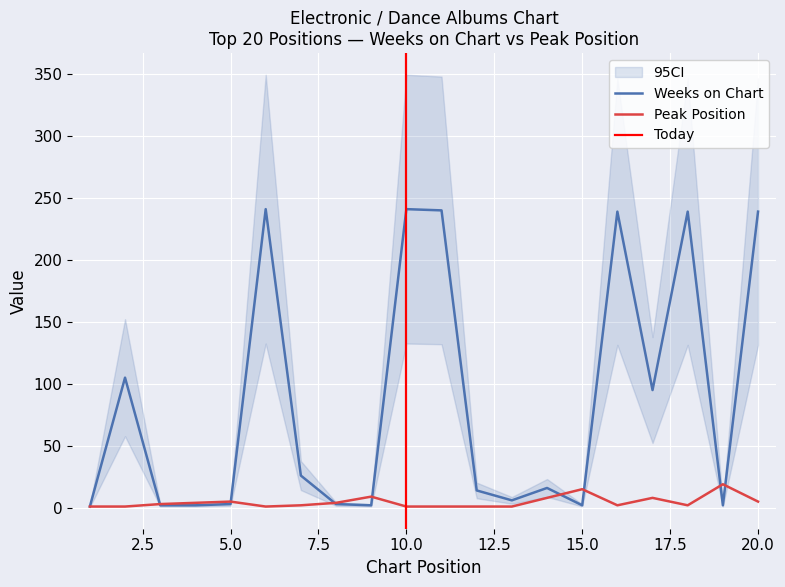

At which category does the chart reach its minimum across all series?

1